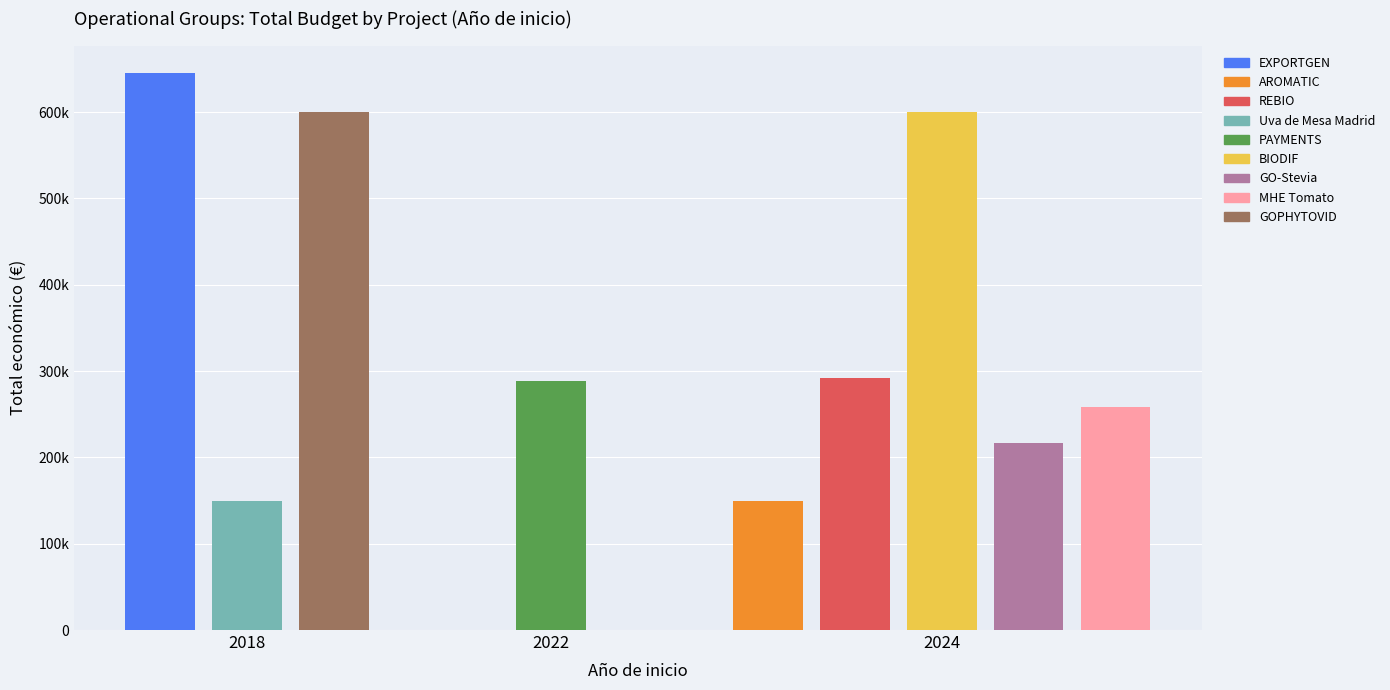

Are the bars horizontal?

No